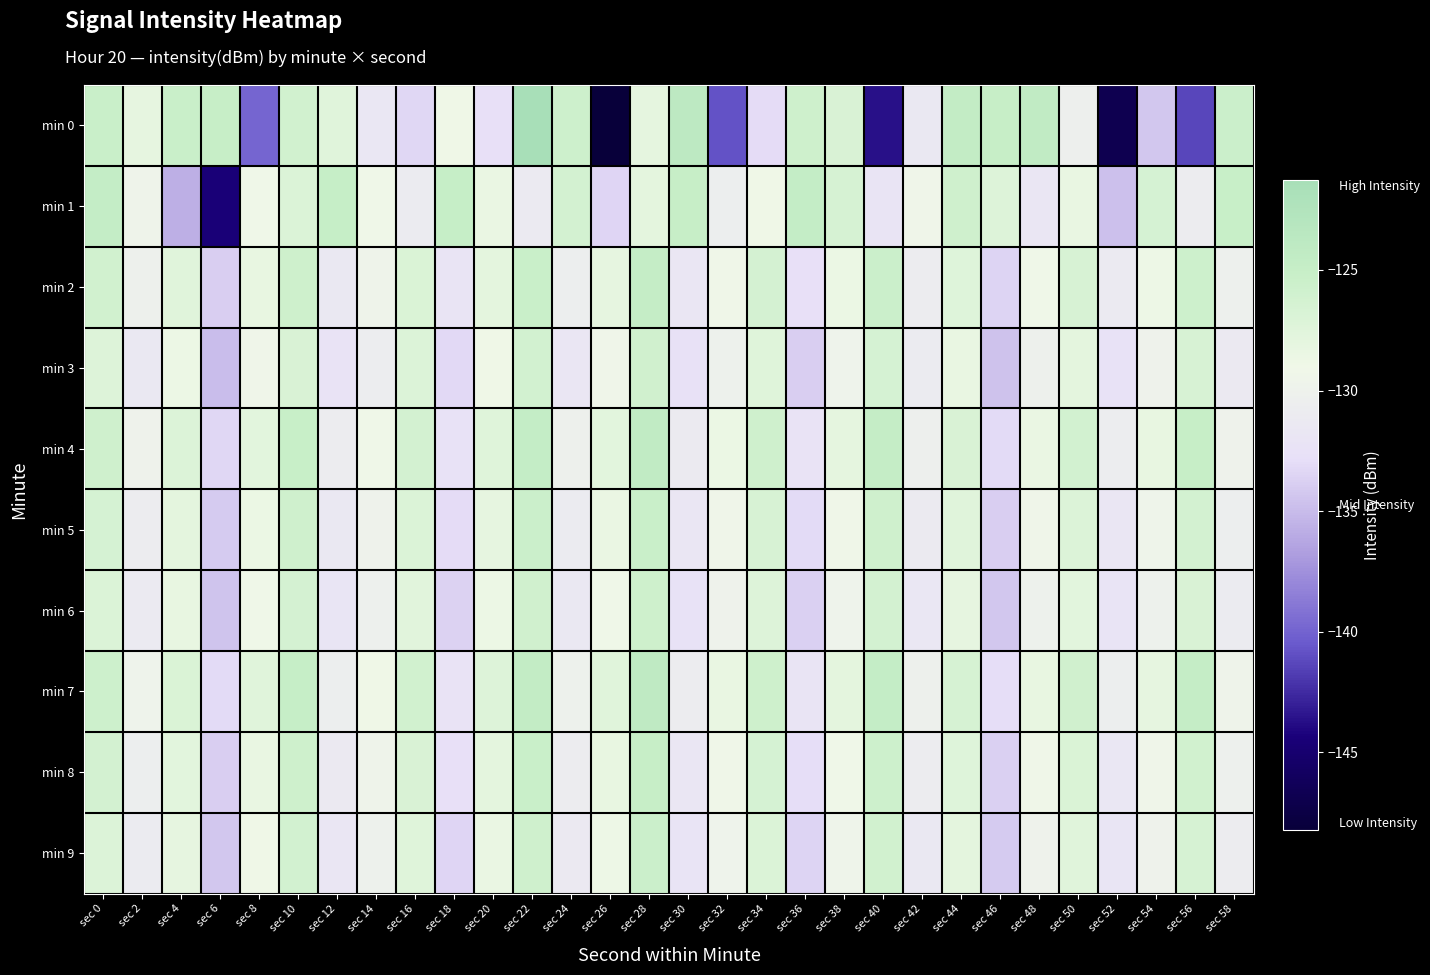

Reading right to left, transcribe all the data shown in this chart.

min 0: sec 58=-125.5	sec 56=-141.3	sec 54=-134.3	sec 52=-146.7	sec 50=-130.4	sec 48=-124.4	sec 46=-125.2	sec 44=-124.6	sec 42=-131.4	sec 40=-143.6	sec 38=-126.8	sec 36=-125.7	sec 34=-133.0	sec 32=-140.8	sec 30=-123.9	sec 28=-128.0	sec 26=-148.2	sec 24=-125.6	sec 22=-121.3	sec 20=-132.8	sec 18=-128.9	sec 16=-133.4	sec 14=-131.7	sec 12=-127.5	sec 10=-126.0	sec 8=-139.8	sec 6=-125.1	sec 4=-125.3	sec 2=-128.0	sec 0=-125.3
min 1: sec 58=-125.2	sec 56=-130.8	sec 54=-126.5	sec 52=-134.7	sec 50=-128.4	sec 48=-131.9	sec 46=-127.2	sec 44=-125.8	sec 42=-129.3	sec 40=-132.1	sec 38=-126.6	sec 36=-124.7	sec 34=-128.9	sec 32=-130.5	sec 30=-125.1	sec 28=-127.8	sec 26=-133.4	sec 24=-126.3	sec 22=-131.2	sec 20=-128.5	sec 18=-125.0	sec 16=-131.0	sec 14=-129.1	sec 12=-125.0	sec 10=-127.0	sec 8=-129.0	sec 6=-144.5	sec 4=-135.7	sec 2=-129.7	sec 0=-124.7
min 2: sec 58=-130.3	sec 56=-125.6	sec 54=-128.8	sec 52=-131.2	sec 50=-126.7	sec 48=-129.0	sec 46=-133.5	sec 44=-127.3	sec 42=-130.9	sec 40=-125.5	sec 38=-128.6	sec 36=-132.8	sec 34=-126.4	sec 32=-129.2	sec 30=-131.7	sec 28=-124.9	sec 26=-128.1	sec 24=-130.6	sec 22=-125.3	sec 20=-127.8	sec 18=-132.1	sec 16=-126.9	sec 14=-129.6	sec 12=-131.4	sec 10=-125.7	sec 8=-128.3	sec 6=-133.8	sec 4=-127.5	sec 2=-130.2	sec 0=-126.1
min 3: sec 58=-131.3	sec 56=-126.7	sec 54=-129.9	sec 52=-132.4	sec 50=-127.8	sec 48=-130.2	sec 46=-134.6	sec 44=-128.4	sec 42=-131.0	sec 40=-126.5	sec 38=-129.7	sec 36=-133.9	sec 34=-127.4	sec 32=-130.1	sec 30=-132.6	sec 28=-126.0	sec 26=-129.3	sec 24=-131.8	sec 22=-126.2	sec 20=-128.9	sec 18=-133.2	sec 16=-127.1	sec 14=-130.7	sec 12=-132.3	sec 10=-126.8	sec 8=-129.4	sec 6=-134.9	sec 4=-128.7	sec 2=-131.5	sec 0=-127.2
min 4: sec 58=-129.8	sec 56=-125.1	sec 54=-128.3	sec 52=-130.7	sec 50=-126.2	sec 48=-128.5	sec 46=-133.1	sec 44=-126.8	sec 42=-130.4	sec 40=-124.9	sec 38=-128.0	sec 36=-132.3	sec 34=-125.9	sec 32=-128.6	sec 30=-131.1	sec 28=-124.4	sec 26=-127.7	sec 24=-130.2	sec 22=-124.8	sec 20=-127.4	sec 18=-132.5	sec 16=-126.3	sec 14=-129.1	sec 12=-130.8	sec 10=-125.2	sec 8=-127.7	sec 6=-133.3	sec 4=-127.1	sec 2=-129.9	sec 0=-125.8
min 5: sec 58=-130.5	sec 56=-126.3	sec 54=-129.5	sec 52=-131.8	sec 50=-127.1	sec 48=-129.4	sec 46=-133.9	sec 44=-127.5	sec 42=-131.1	sec 40=-125.8	sec 38=-129.2	sec 36=-133.1	sec 34=-126.7	sec 32=-129.4	sec 30=-131.9	sec 28=-125.3	sec 26=-128.5	sec 24=-131.0	sec 22=-125.5	sec 20=-128.1	sec 18=-133.0	sec 16=-127.0	sec 14=-129.8	sec 12=-131.5	sec 10=-125.9	sec 8=-128.6	sec 6=-134.1	sec 4=-127.9	sec 2=-130.8	sec 0=-126.5
min 6: sec 58=-131.0	sec 56=-126.8	sec 54=-130.0	sec 52=-132.2	sec 50=-127.7	sec 48=-130.0	sec 46=-134.3	sec 44=-128.1	sec 42=-131.6	sec 40=-126.3	sec 38=-129.7	sec 36=-133.7	sec 34=-127.2	sec 32=-129.9	sec 30=-132.4	sec 28=-125.7	sec 26=-129.0	sec 24=-131.5	sec 22=-126.0	sec 20=-128.7	sec 18=-133.6	sec 16=-127.6	sec 14=-130.3	sec 12=-132.0	sec 10=-126.4	sec 8=-129.1	sec 6=-134.5	sec 4=-128.3	sec 2=-131.2	sec 0=-127.0
min 7: sec 58=-129.6	sec 56=-124.9	sec 54=-128.1	sec 52=-130.5	sec 50=-126.0	sec 48=-128.3	sec 46=-132.9	sec 44=-126.6	sec 42=-130.2	sec 40=-124.7	sec 38=-127.8	sec 36=-132.1	sec 34=-125.7	sec 32=-128.4	sec 30=-130.9	sec 28=-124.2	sec 26=-127.5	sec 24=-130.0	sec 22=-124.6	sec 20=-127.2	sec 18=-132.3	sec 16=-126.1	sec 14=-128.9	sec 12=-130.6	sec 10=-125.0	sec 8=-127.5	sec 6=-133.1	sec 4=-126.9	sec 2=-129.7	sec 0=-125.6
min 8: sec 58=-130.3	sec 56=-126.1	sec 54=-129.3	sec 52=-131.6	sec 50=-126.9	sec 48=-129.2	sec 46=-133.7	sec 44=-127.3	sec 42=-130.9	sec 40=-125.6	sec 38=-129.0	sec 36=-132.9	sec 34=-126.5	sec 32=-129.2	sec 30=-131.7	sec 28=-125.1	sec 26=-128.3	sec 24=-130.8	sec 22=-125.3	sec 20=-127.9	sec 18=-132.8	sec 16=-126.8	sec 14=-129.6	sec 12=-131.3	sec 10=-125.7	sec 8=-128.4	sec 6=-133.9	sec 4=-127.7	sec 2=-130.6	sec 0=-126.3
min 9: sec 58=-130.8	sec 56=-126.6	sec 54=-129.8	sec 52=-132.0	sec 50=-127.5	sec 48=-129.8	sec 46=-134.1	sec 44=-127.9	sec 42=-131.4	sec 40=-126.1	sec 38=-129.5	sec 36=-133.5	sec 34=-127.0	sec 32=-129.7	sec 30=-132.2	sec 28=-125.5	sec 26=-128.8	sec 24=-131.3	sec 22=-125.8	sec 20=-128.5	sec 18=-133.4	sec 16=-127.4	sec 14=-130.1	sec 12=-131.8	sec 10=-126.2	sec 8=-128.9	sec 6=-134.3	sec 4=-128.1	sec 2=-131.0	sec 0=-127.1